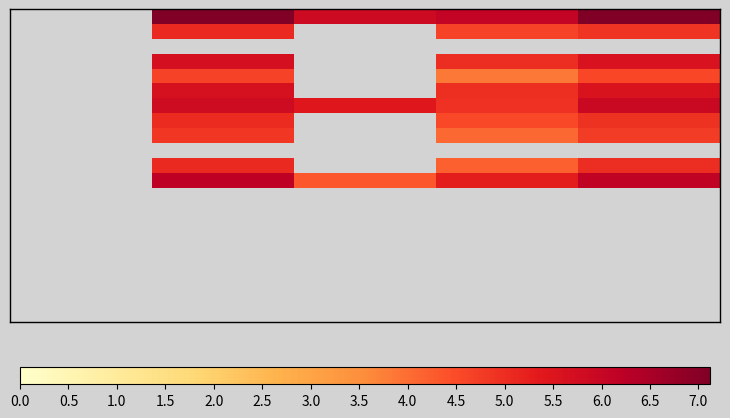

How many categories are shown in the chart?

5